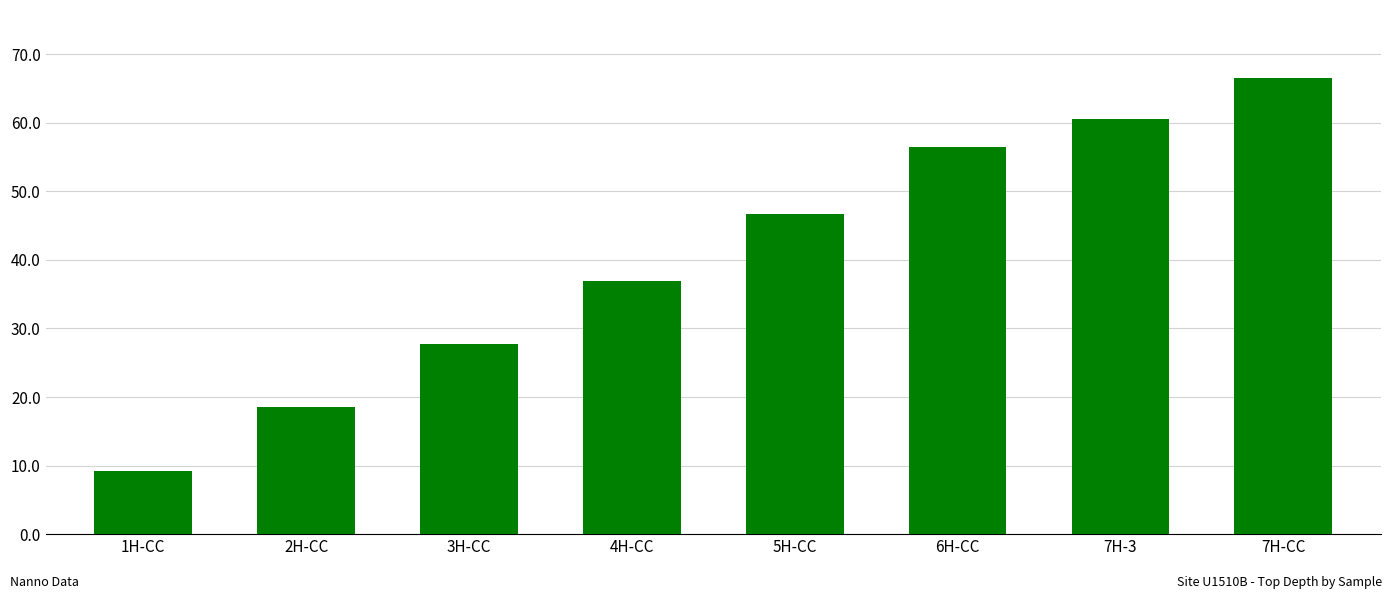

What is the sum of the values at 6H-CC and 1H-CC?

65.7